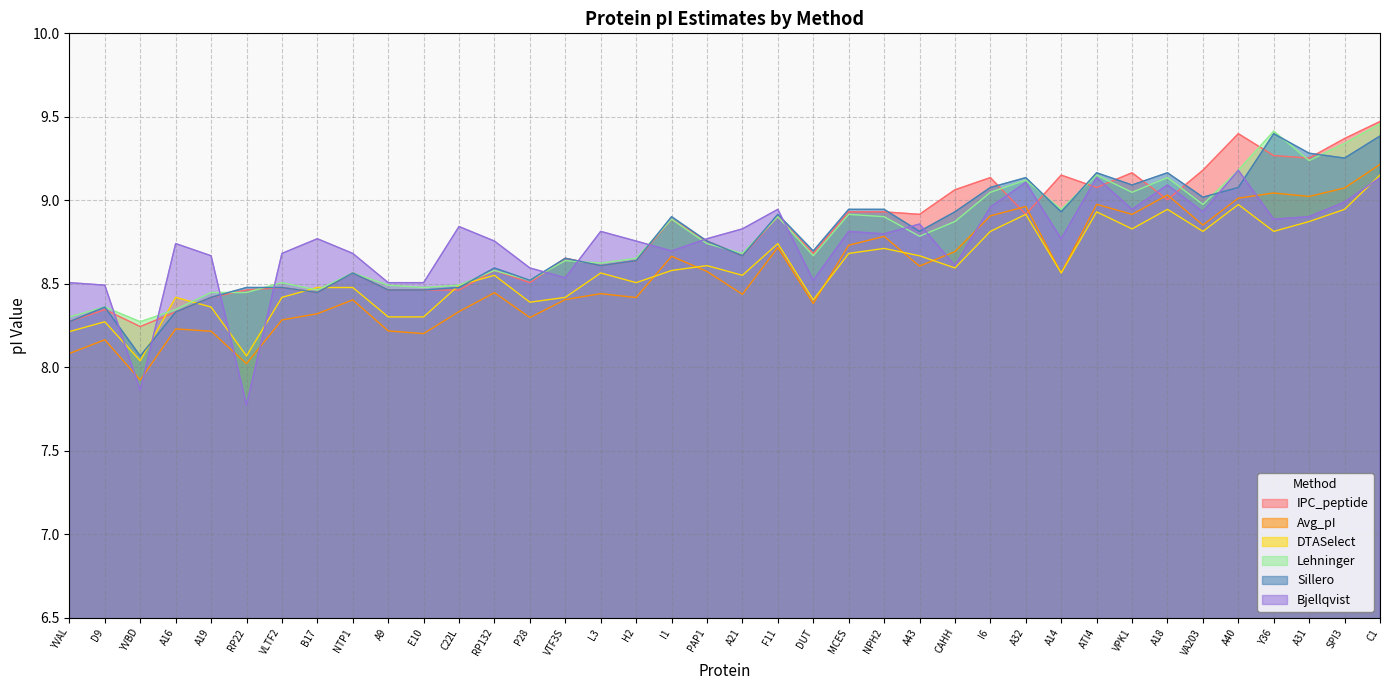

Which series has the largest total across all categories?

IPC_peptide